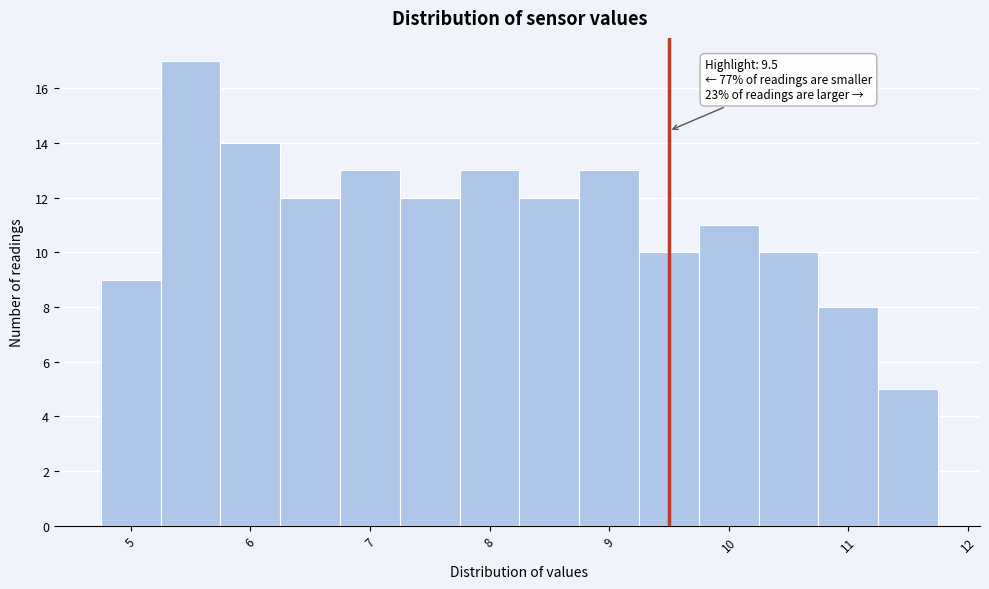

Which range on the x-axis has the tallest bar?

5.25 to 5.75